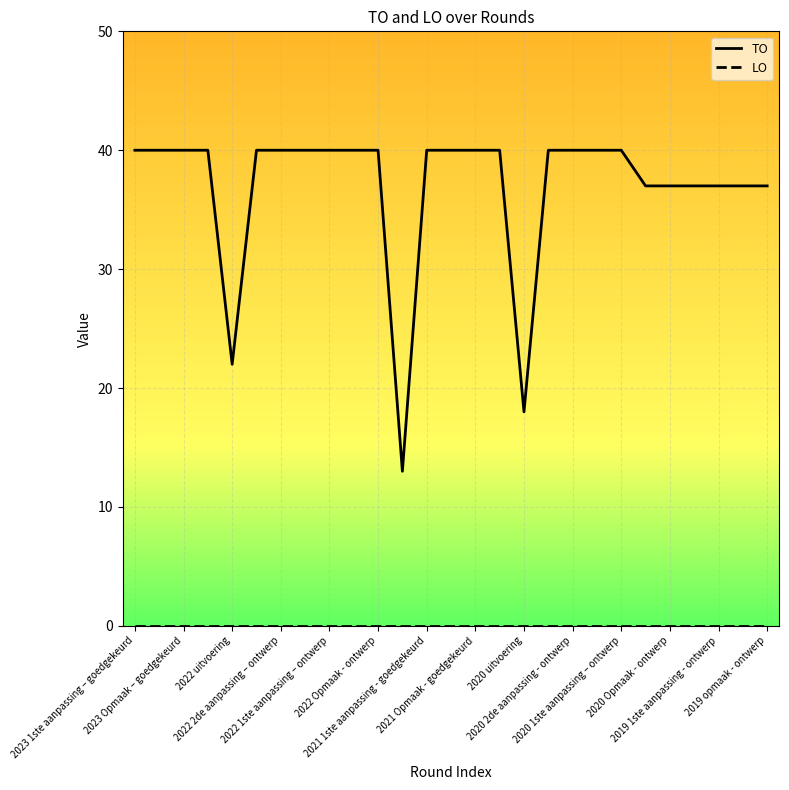

How many lines are shown in the chart?

2